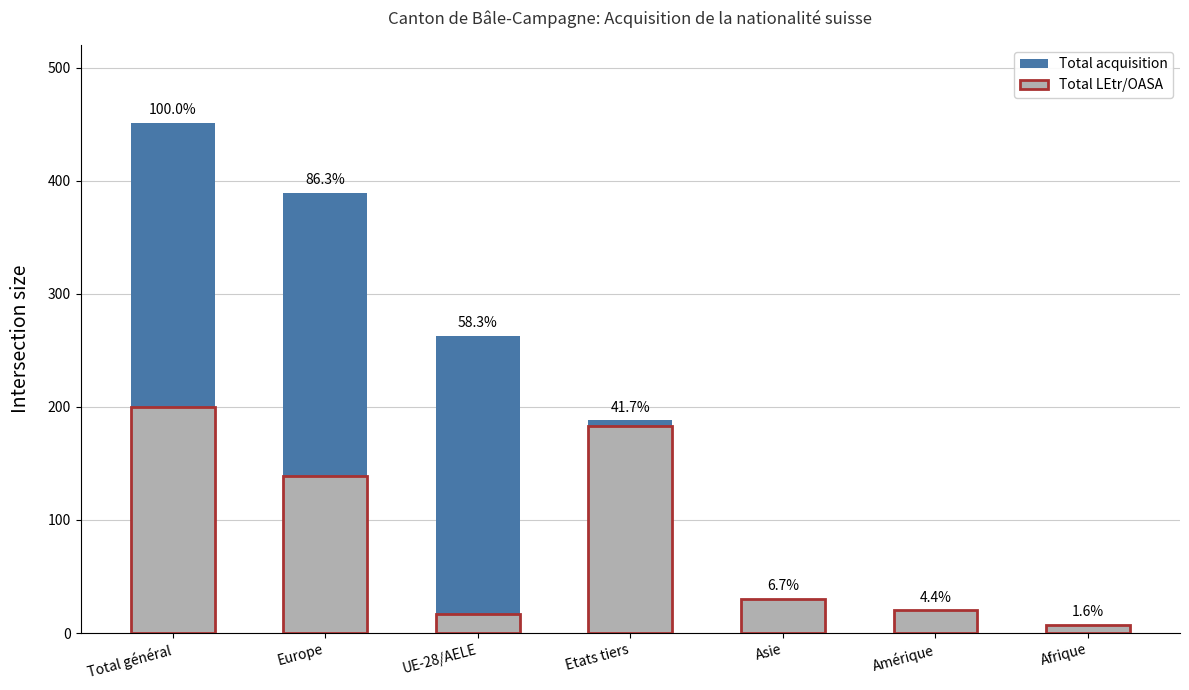

Reading left to right, list all the values displayed in this chart.

Total acquisition: Total général=451	Europe=389	UE-28/AELE=263	Etats tiers=188	Asie=30	Amérique=20	Afrique=7
Total LEtr/OASA: Total général=200	Europe=139	UE-28/AELE=17	Etats tiers=183	Asie=30	Amérique=20	Afrique=7